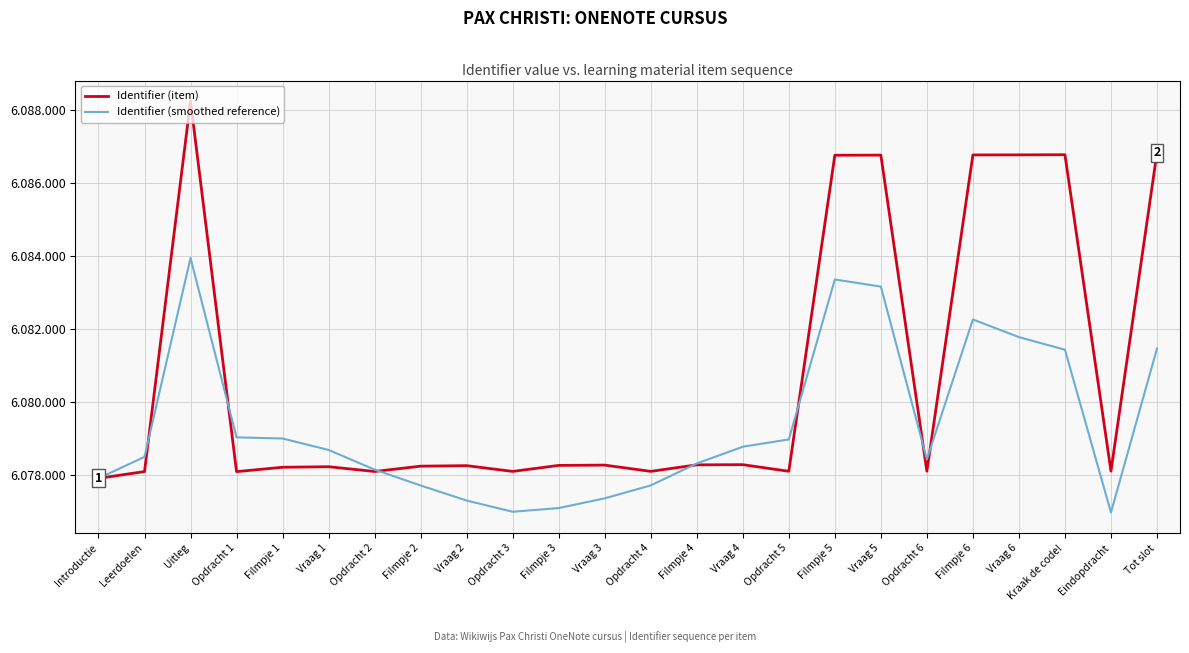

Does the chart display data point markers on the line(s)?

No